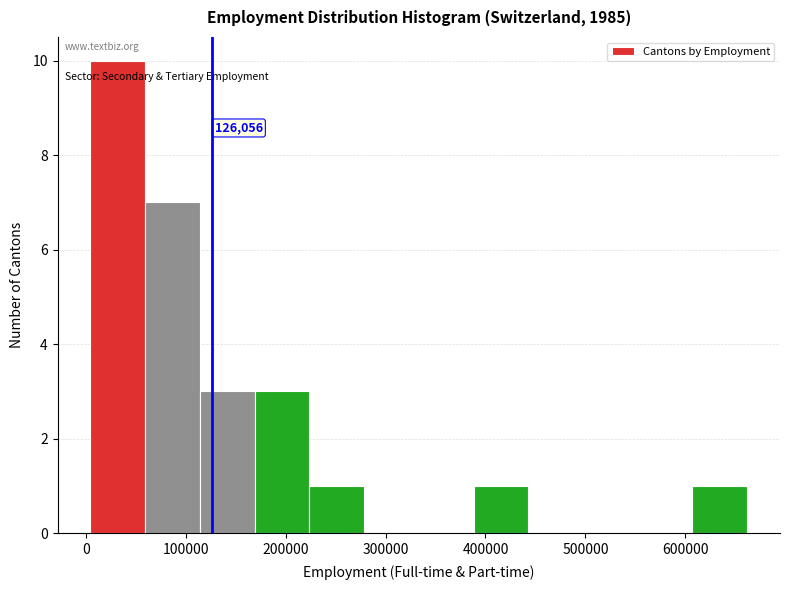

Over which range of the x-axis is the bar tallest?

0 to 60000